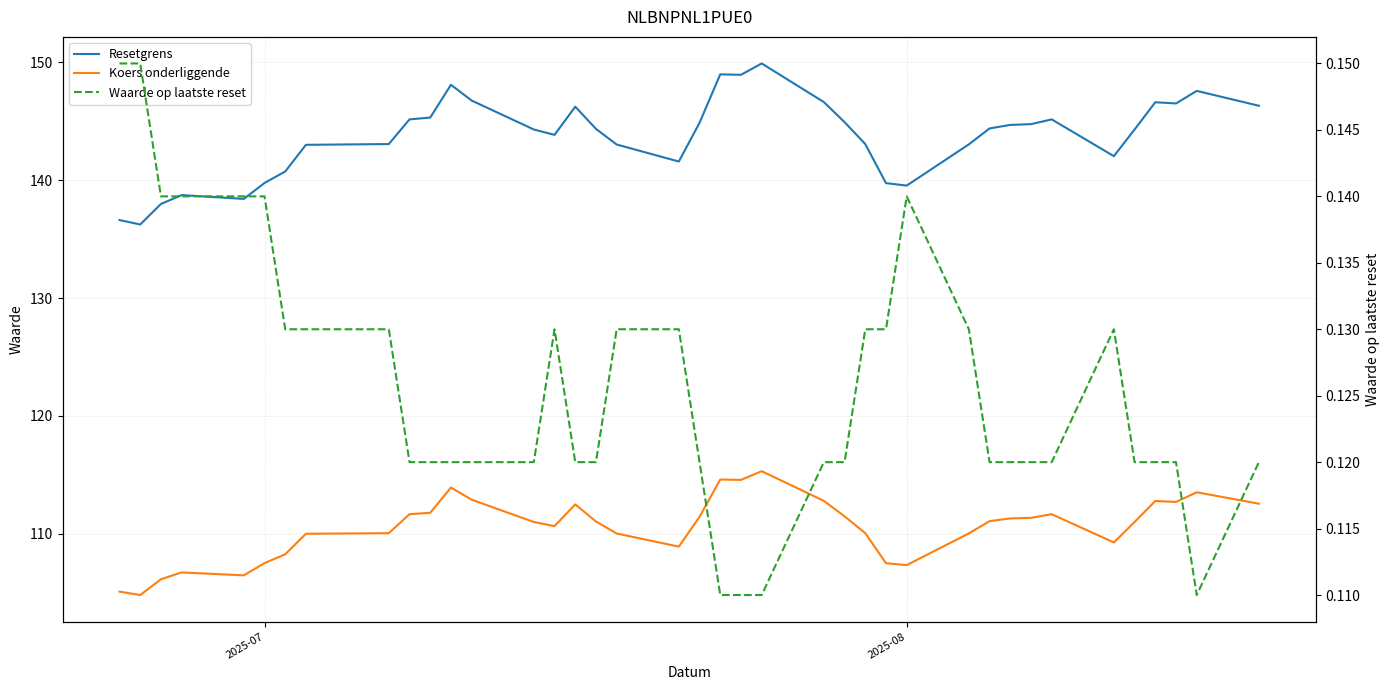

What is the lowest value of the Koers onderliggende series?

104.8